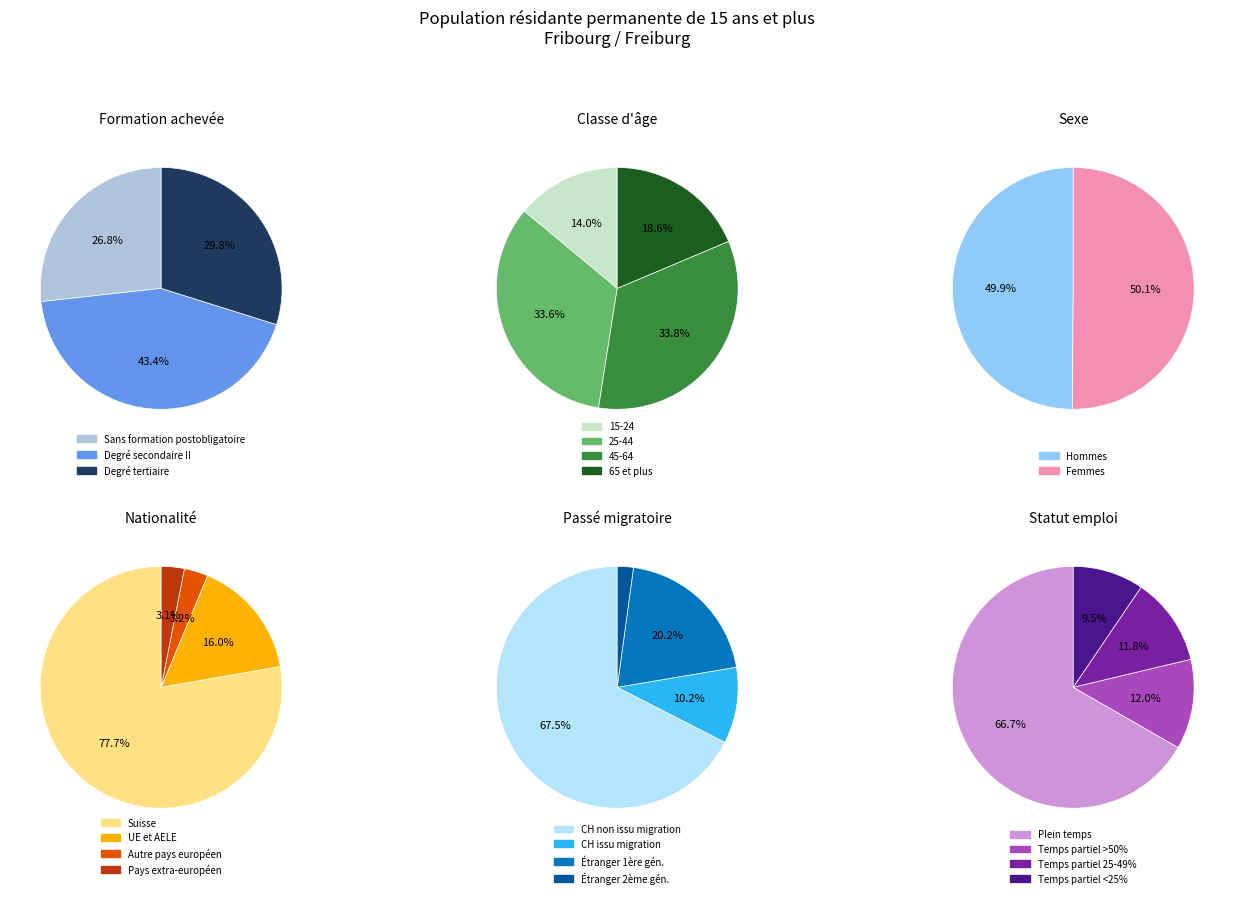

What is the ratio of the value at Sans formation postobligatoire to the value at 45-64?

0.8